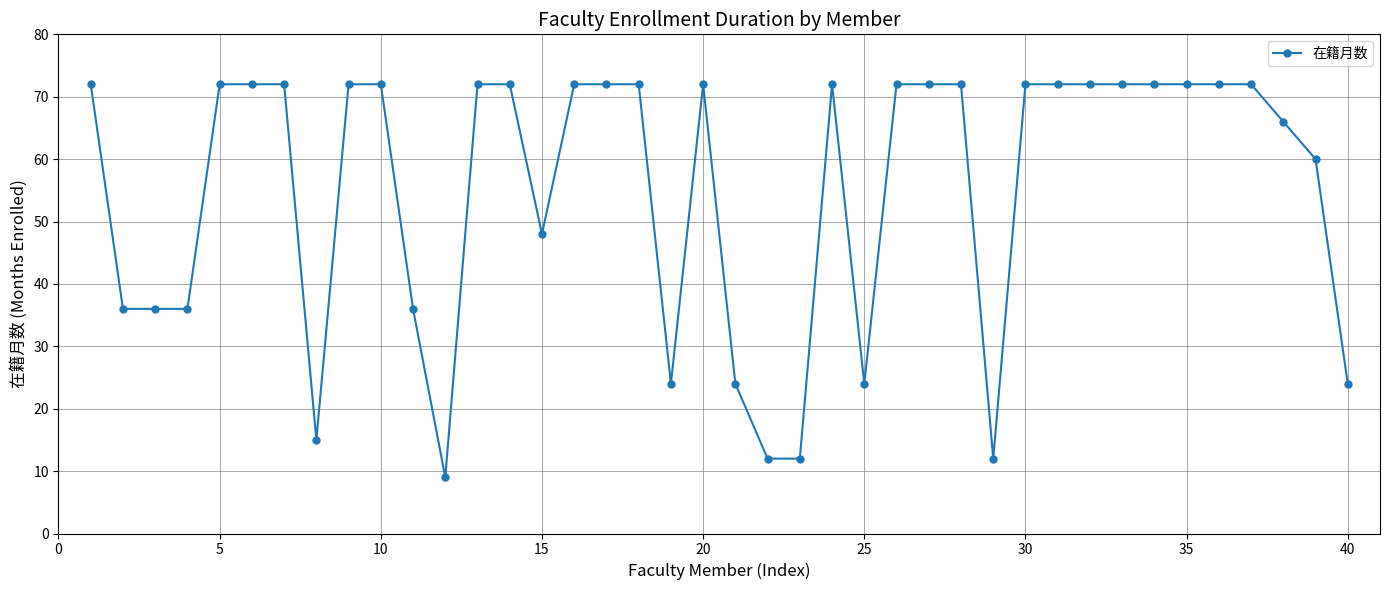

True or false: the data has more than 0 interior local peaks.

True